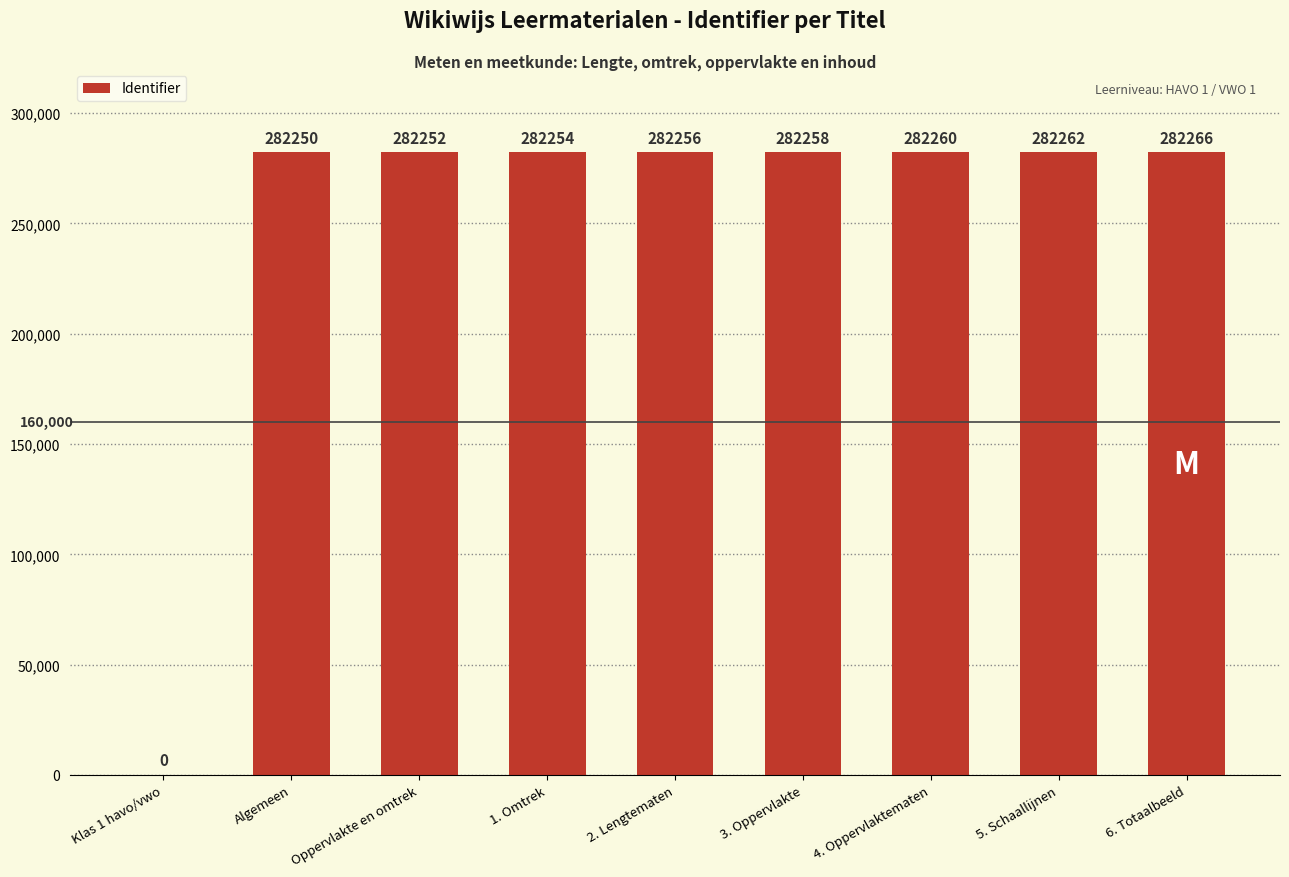

What is the difference between the values at 5. Schaallijnen and 3. Oppervlakte?

4